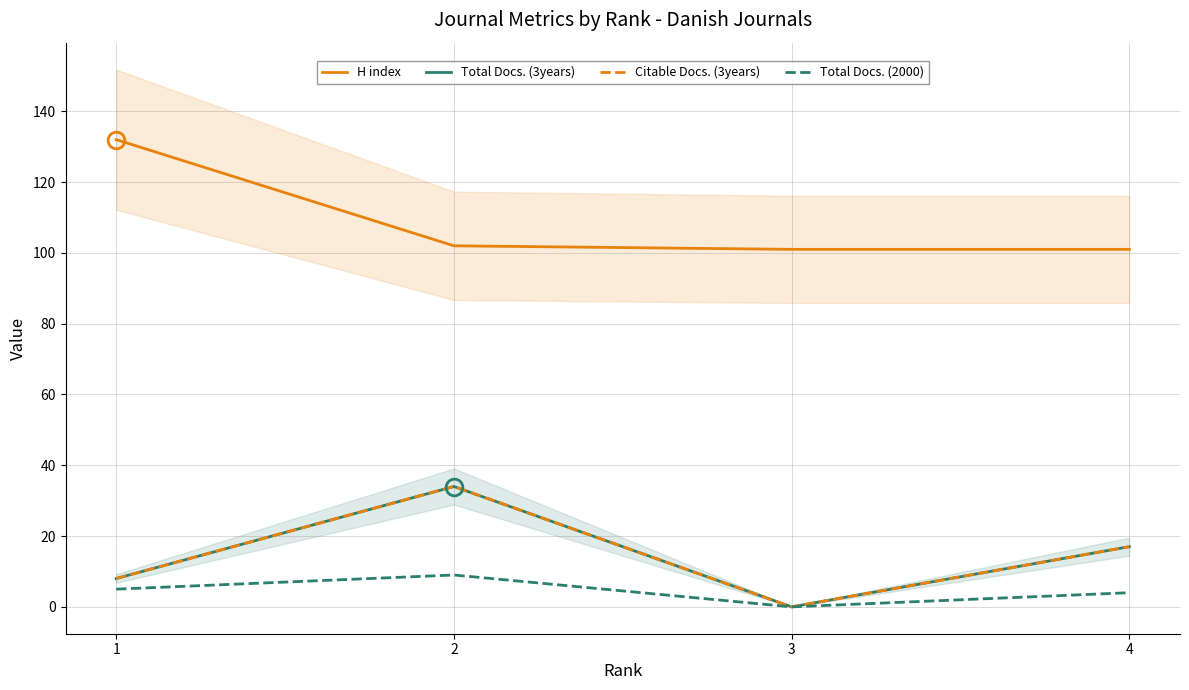

What is the difference between the Total Docs. (3years) values at 3 and 2?

34